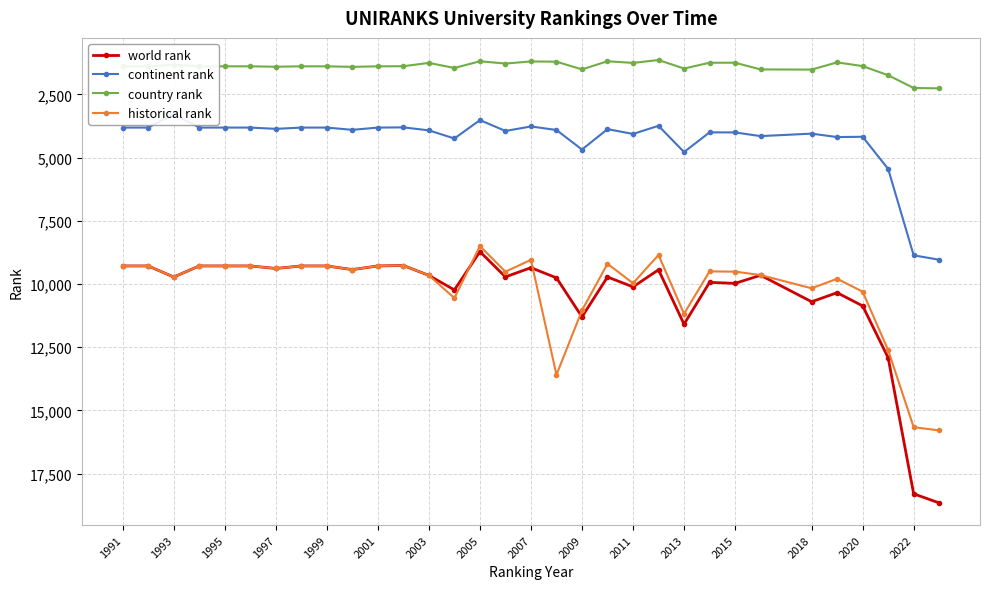

Reading left to right, list all the values displayed in this chart.

world rank: 9288	9288	9726	9288	9288	9288	9388	9288	9288	9432	9288	9270	9663	10236	8723	9721	9356	9759	11304	9724	10116	9440	11593	9937	9977	9656	10704	10346	10868	12919	18303	18663
continent rank: 3813	3813	3283	3813	3813	3813	3864	3813	3813	3903	3813	3805	3924	4245	3518	3947	3769	3909	4683	3875	4065	3743	4781	4003	4005	4151	4053	4189	4177	5449	8867	9042
country rank: 1390	1390	1328	1390	1390	1390	1406	1390	1390	1411	1390	1386	1254	1455	1190	1280	1196	1207	1512	1189	1255	1141	1477	1248	1247	1513	1519	1234	1381	1742	2247	2262
historical rank: 9288	9288	9726	9288	9288	9288	9388	9288	9288	9432	9288	9270	9663	10559	8499	9515	9047	13595	11046	9201	9971	8854	11179	9503	9513	9648	10172	9794	10306	12618	15668	15794